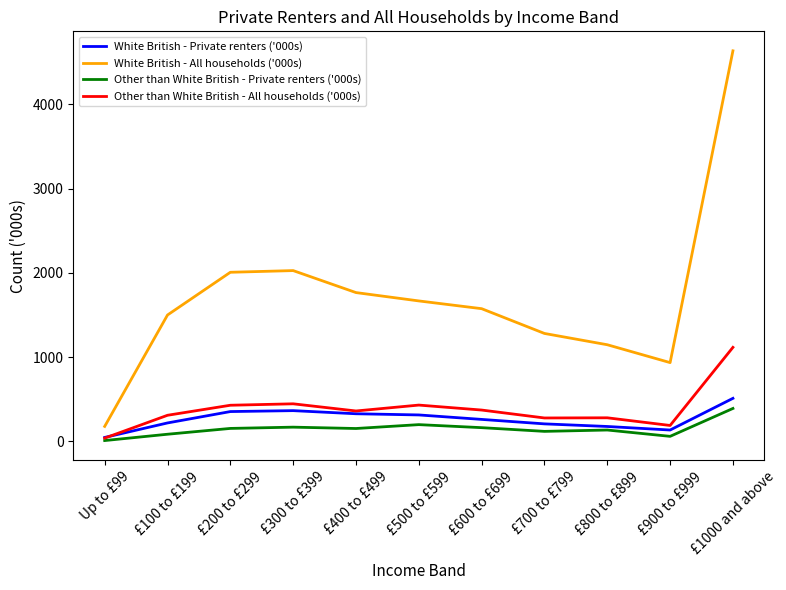

Which series has the widest spread of values?

White British - All households ('000s)